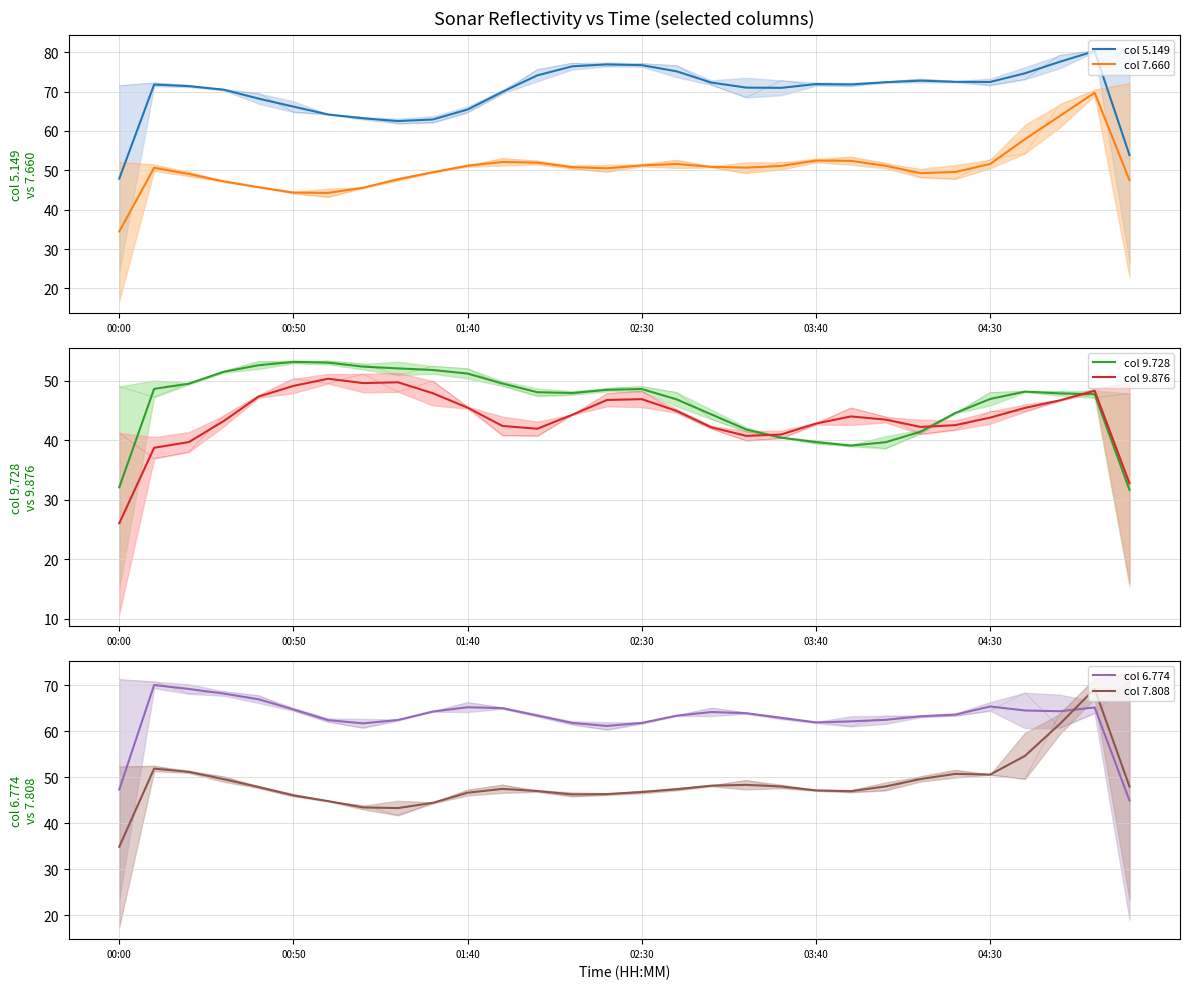

Between 18 and 23, which is larger?

23